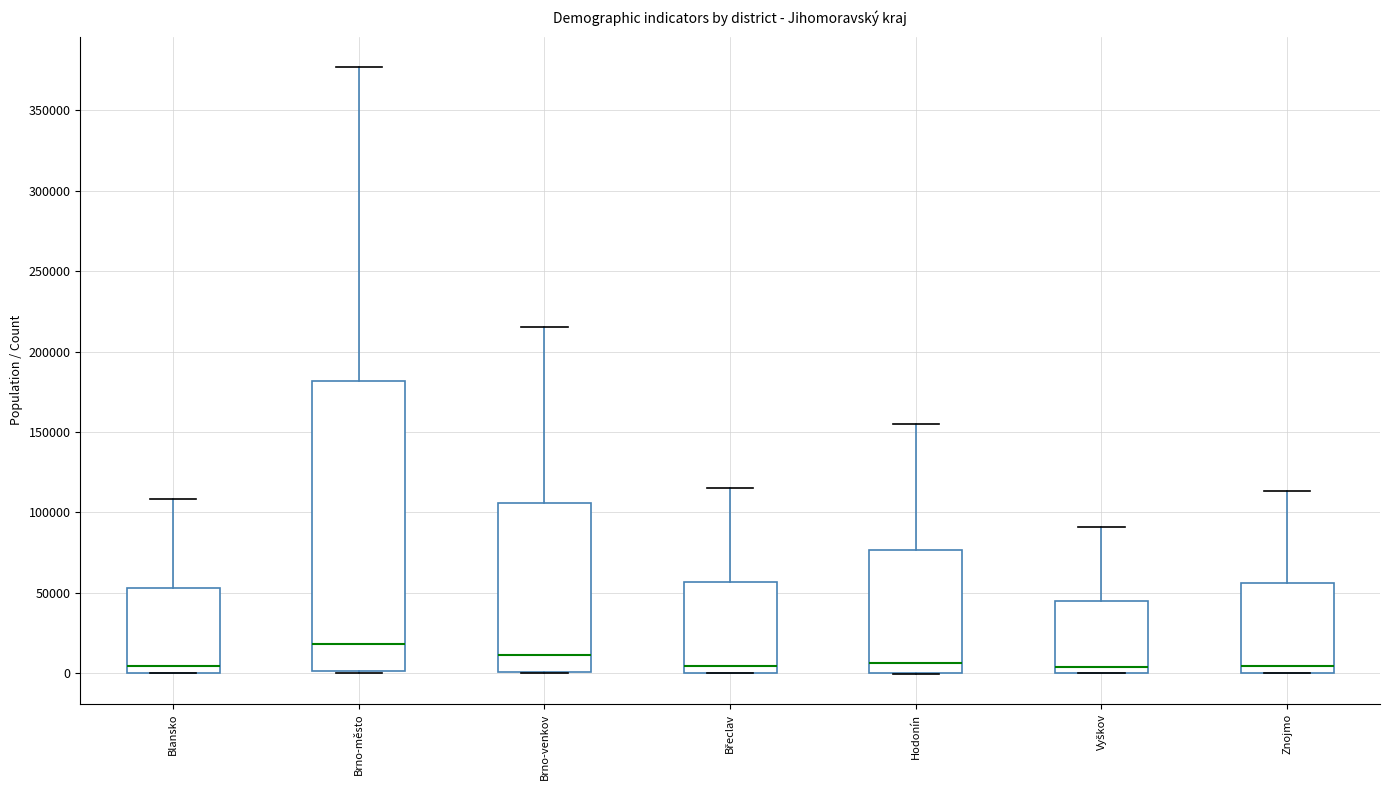

Comparing the boxes themselves (not the whiskers), which one is the tallest?

Brno-město